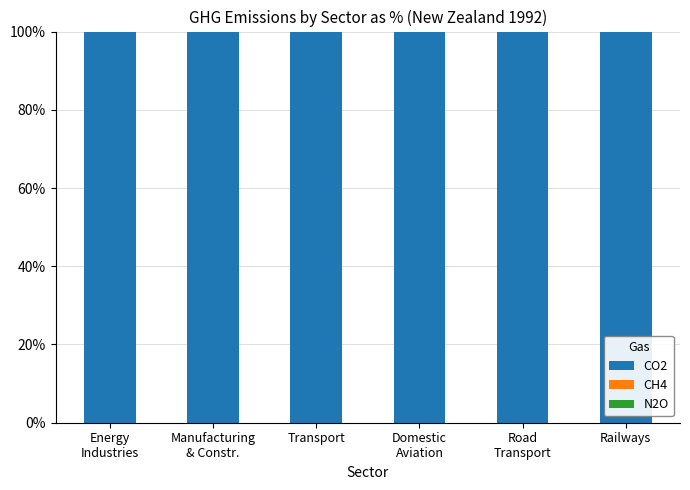

Does the chart contain stacked bars?

Yes